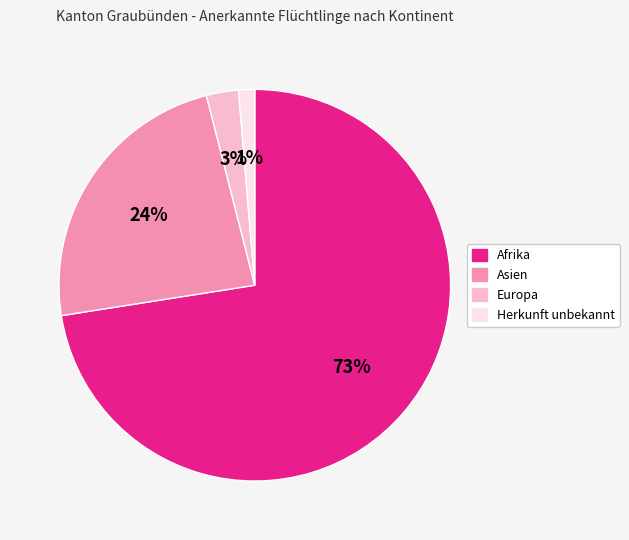

Count the number of slices in the pie.

4